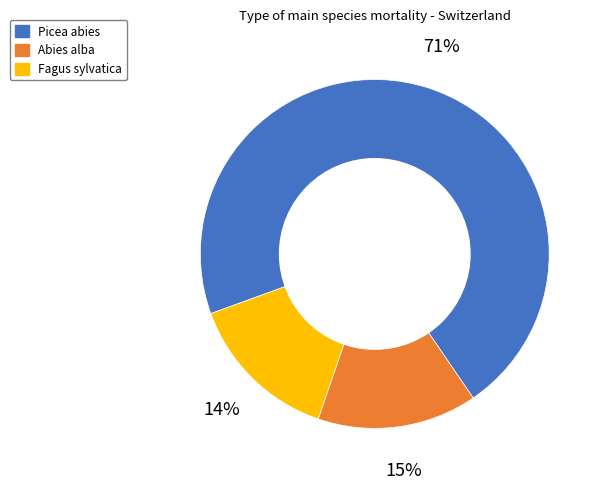

Is there any slice that represents more than half of the pie?

Yes